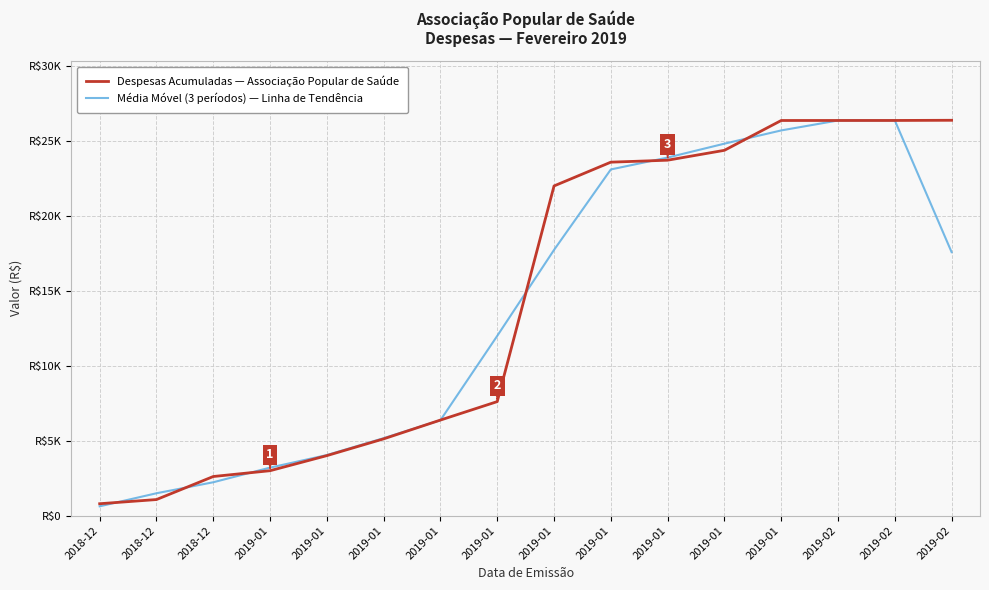

What is the total value across all series at 2019-01?

6208.9